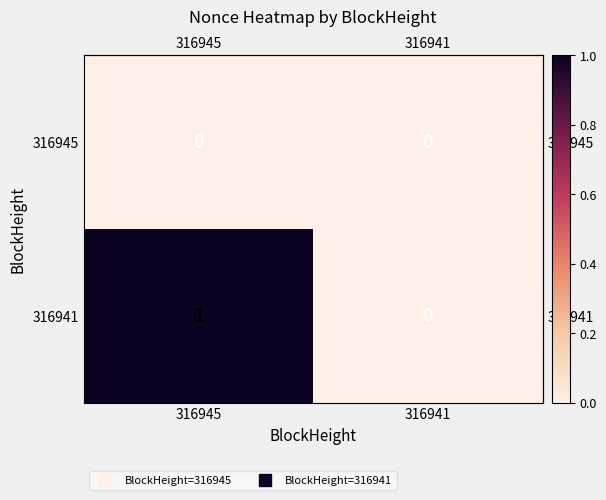

True or false: 316945 has a value of 0 at 316941.

True